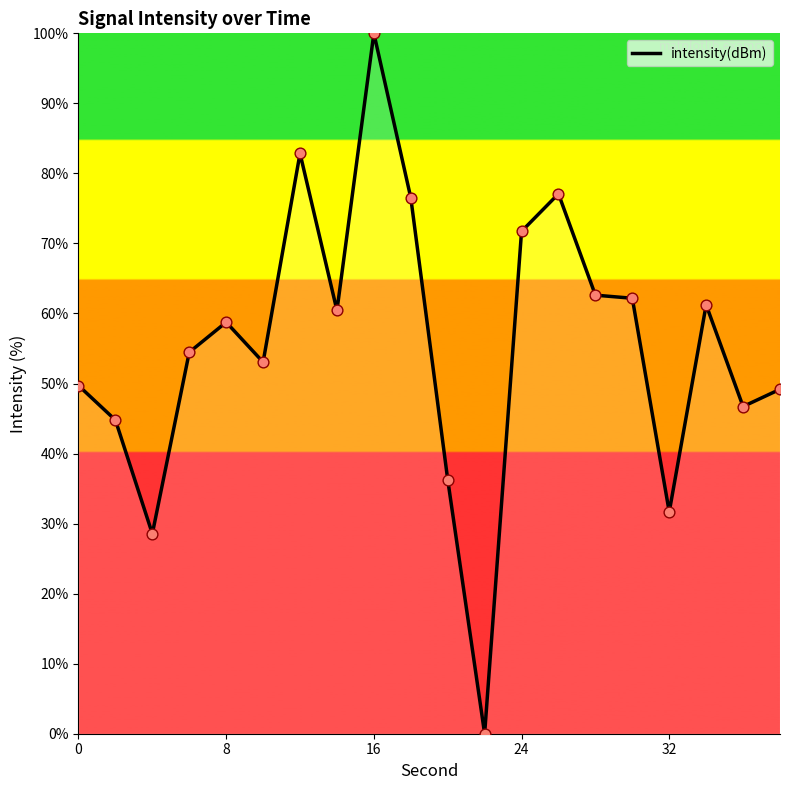

What is the difference between the maximum and minimum values?

100.0